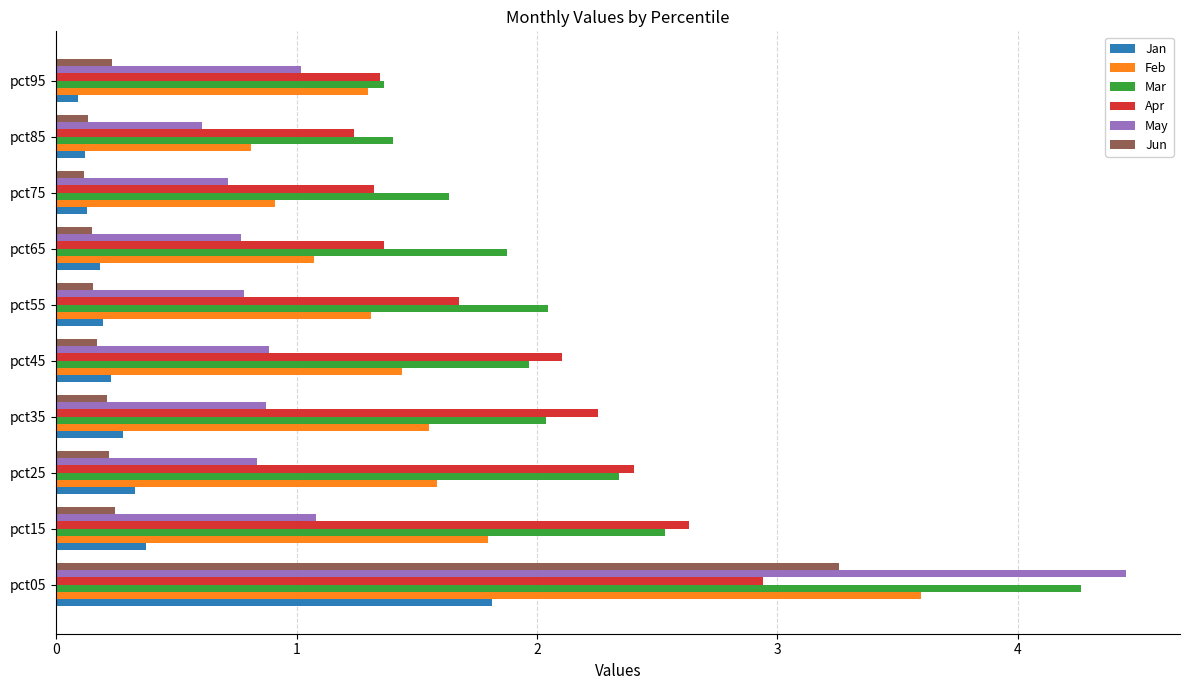

The Mar series shows 2.0 at pct55. True or false?

True